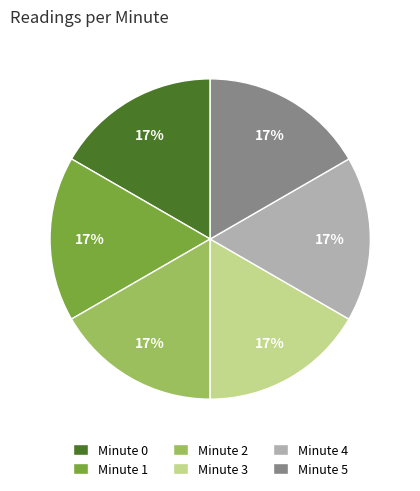

Approximately how many times larger is the value at Minute 0 compared to Minute 2?

1.0